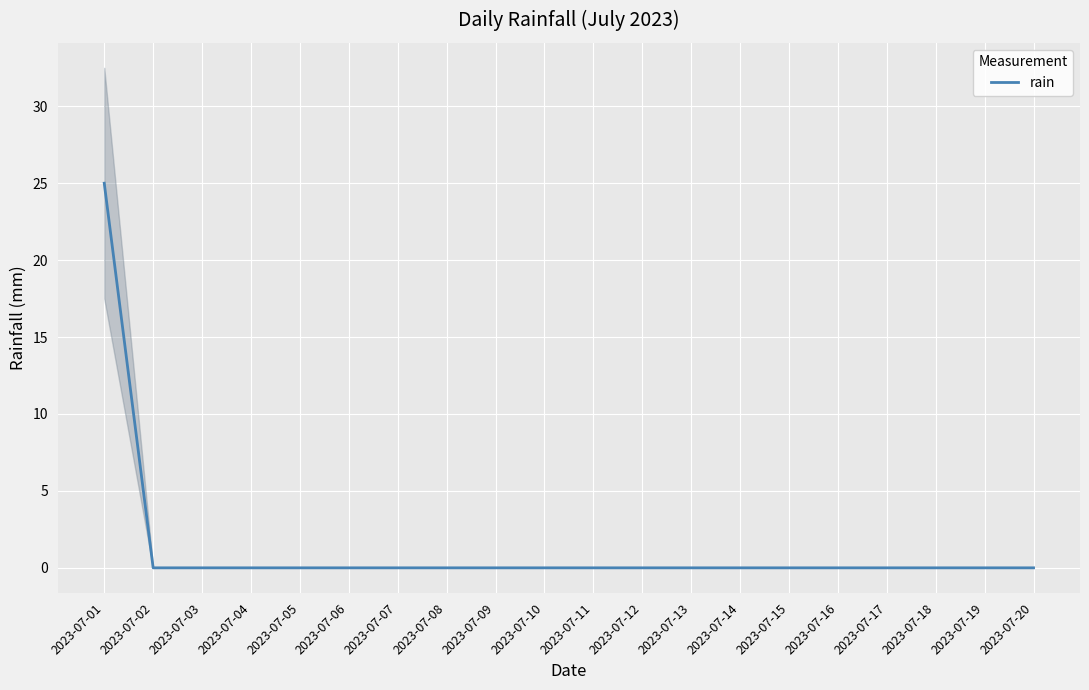

Which category has the highest value across all series?

2023-07-01